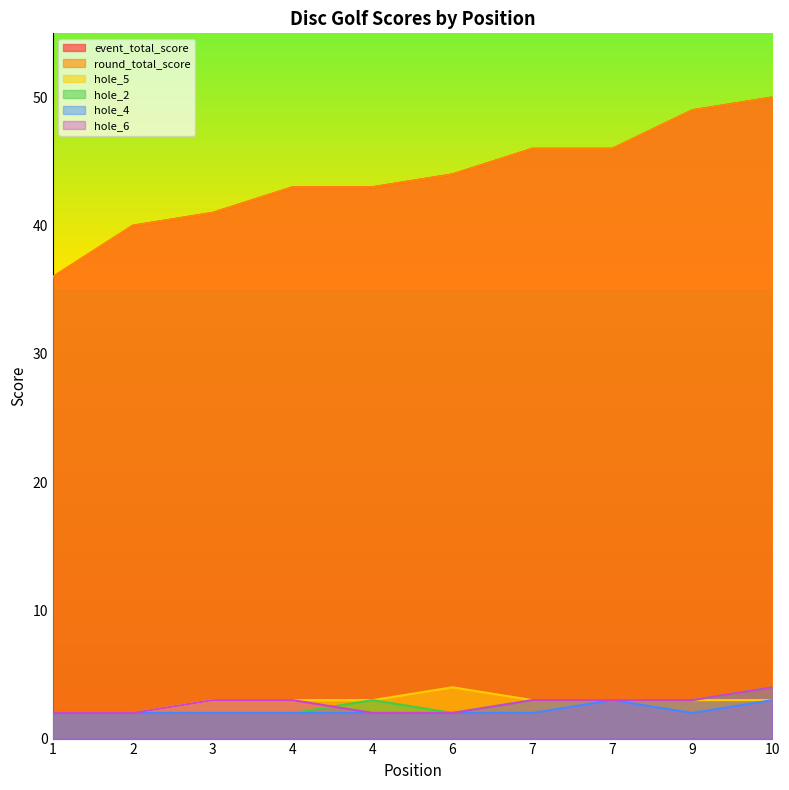

What is the sum of all hole_6 values?

27